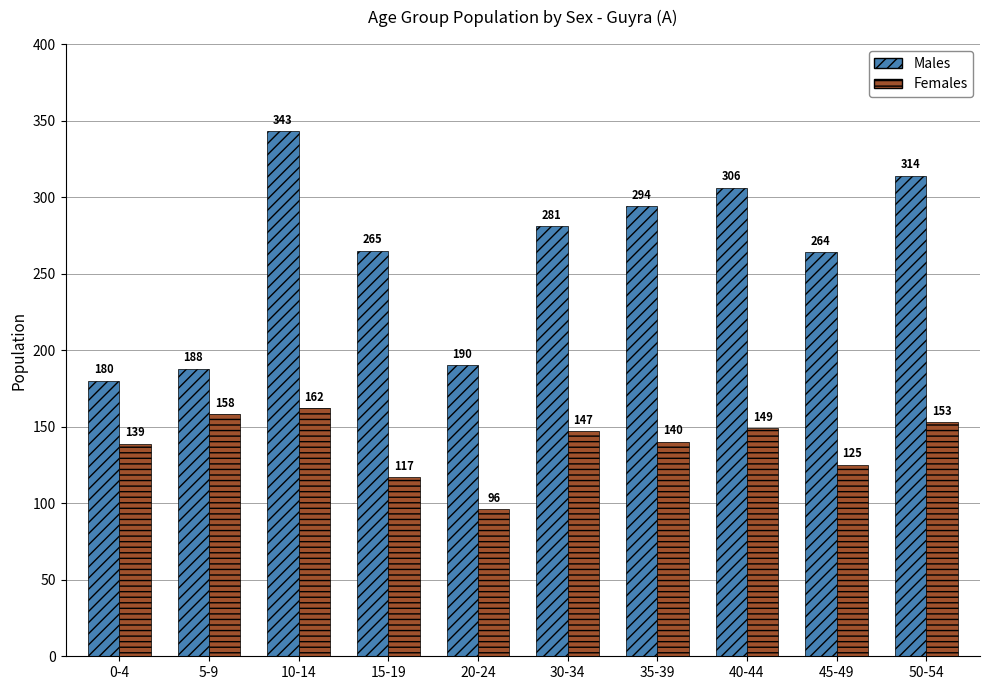

What is the approximate value of Males at 30-34, to the nearest 10?

280